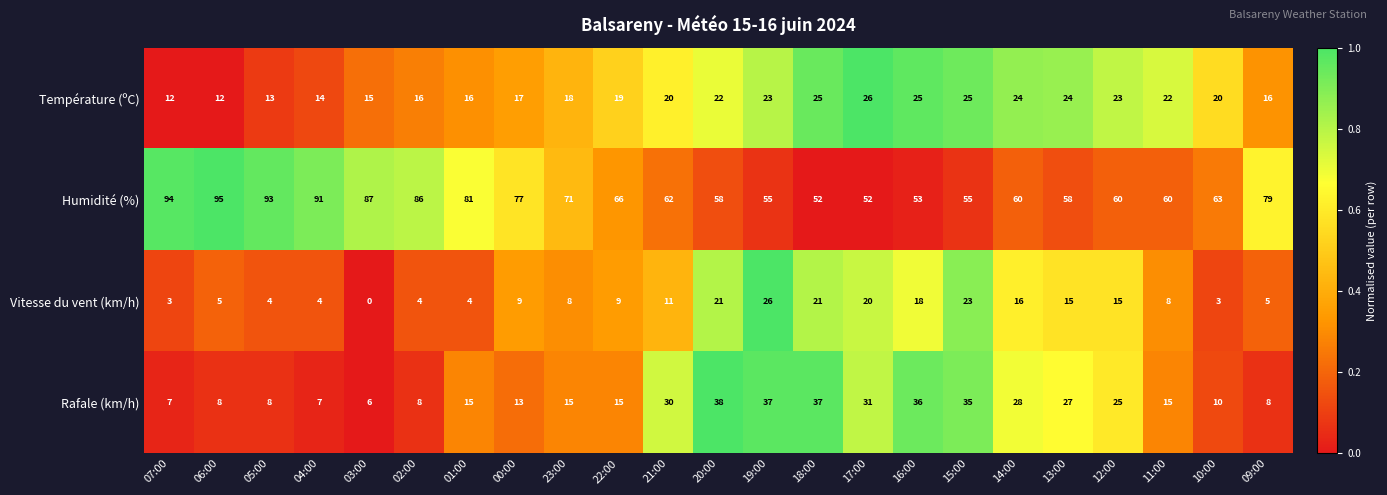

Which series changed the most between 10:00 and 09:00?

Humidité (%)